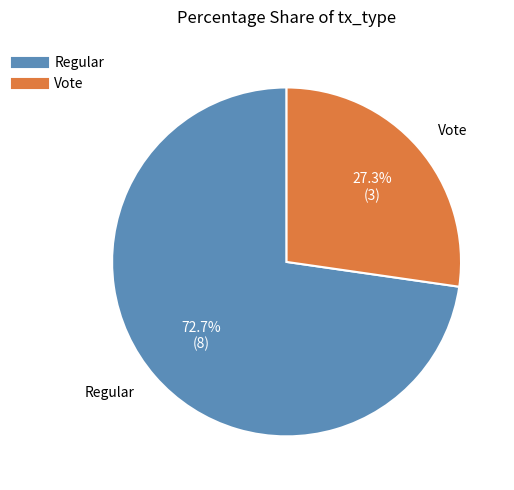

How many segments does this pie chart have?

2